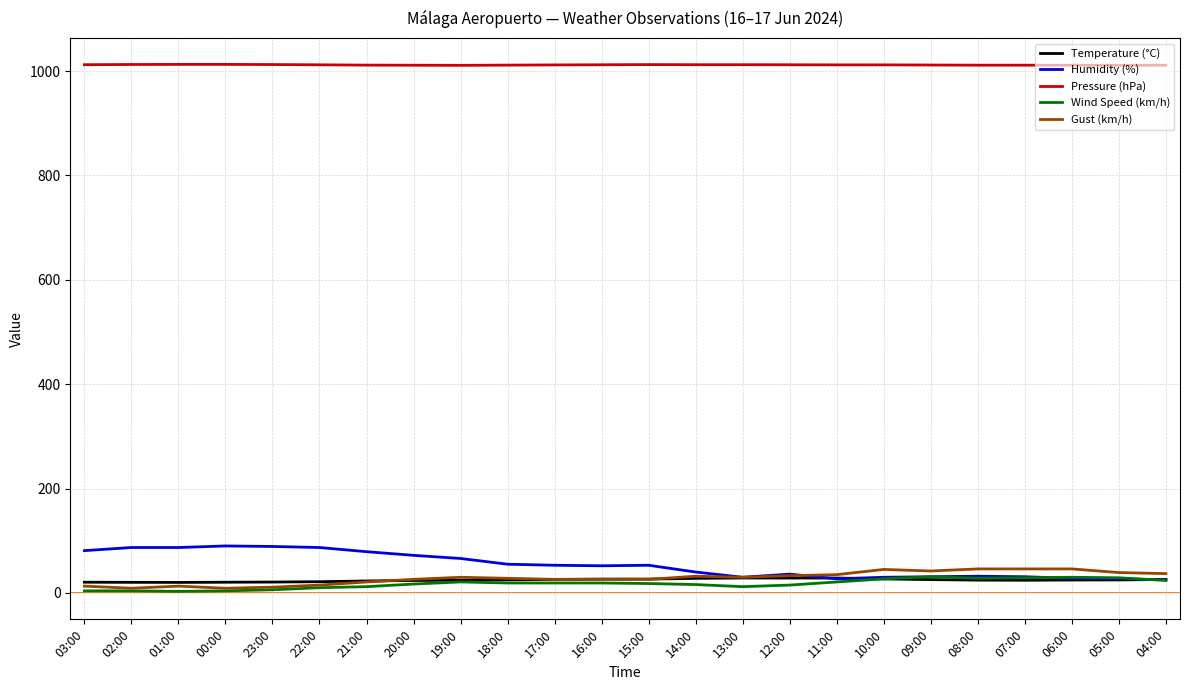

What is the maximum value for Humidity (%)?

90.0